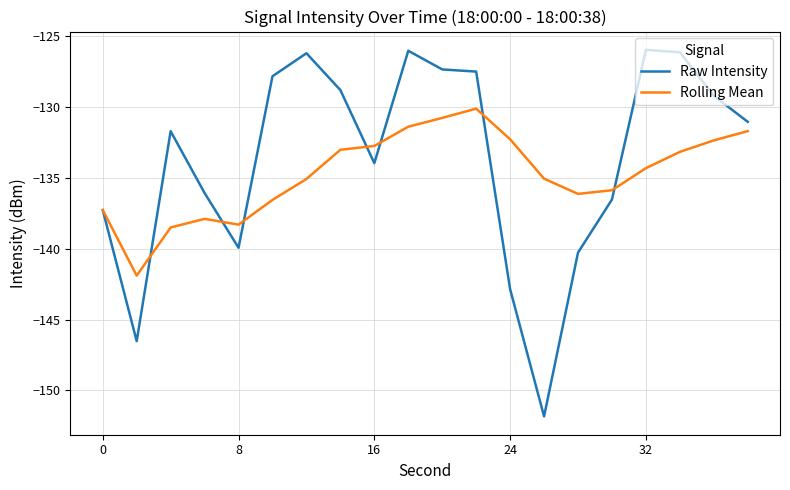

What is the difference between the maximum and second lowest values in the Raw Intensity series?

20.6